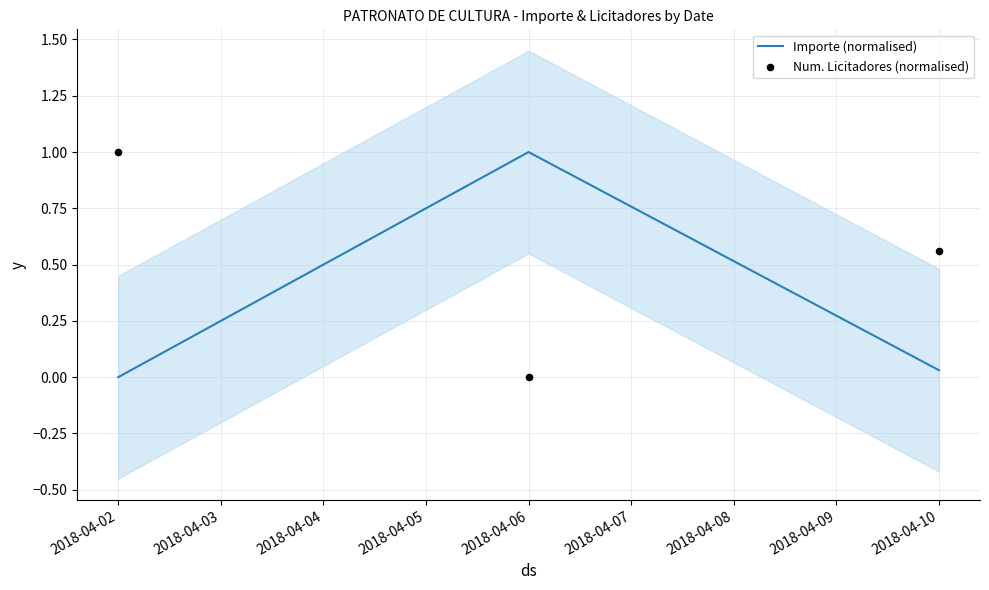

What are all the series names shown in the legend?

Importe (normalised), Num. Licitadores (normalised)